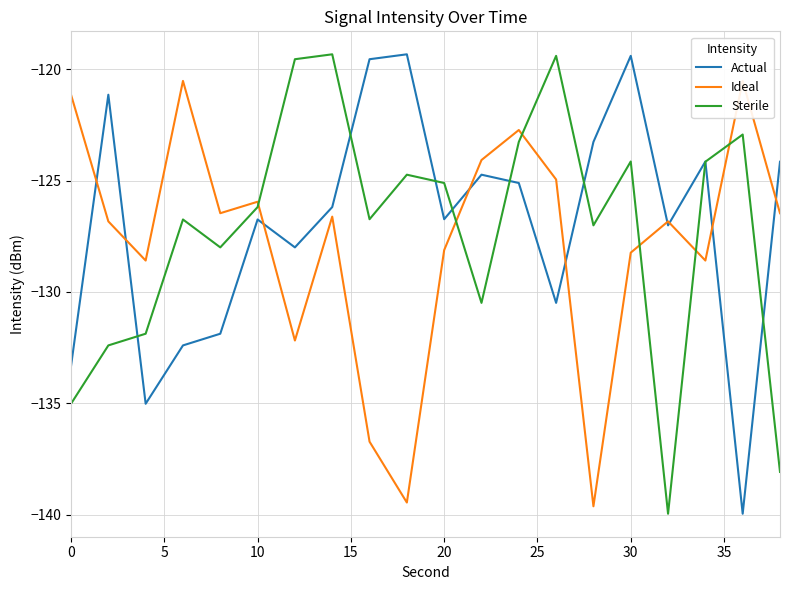

What is the lowest value of the Actual series?

-140.0